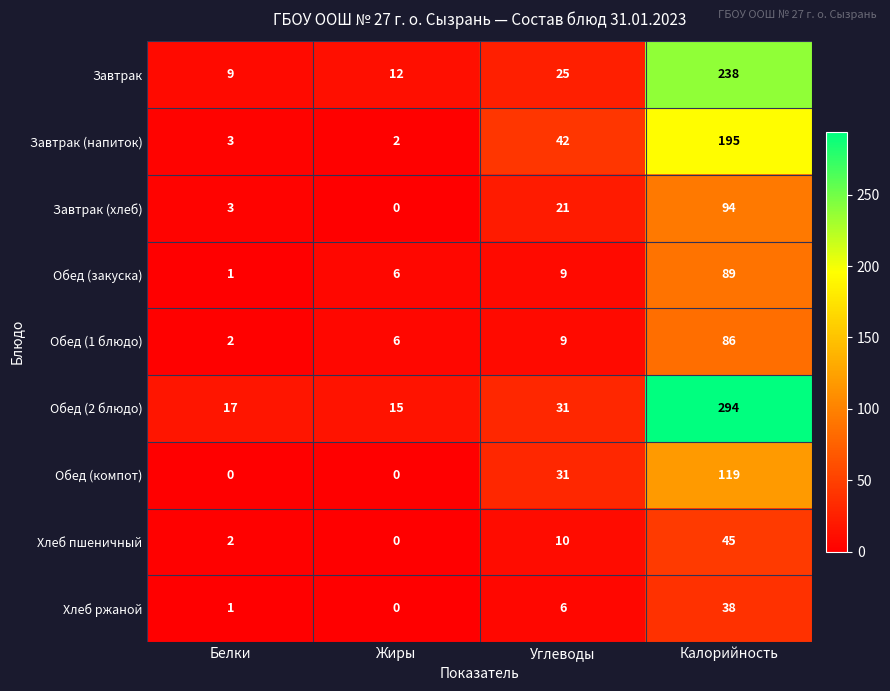

How many categories are shown in the chart?

4